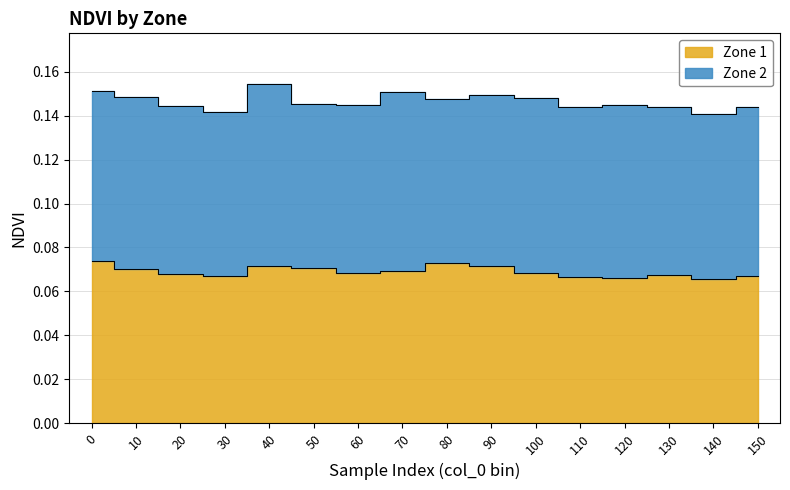

What is the minimum value shown in the chart?

0.1